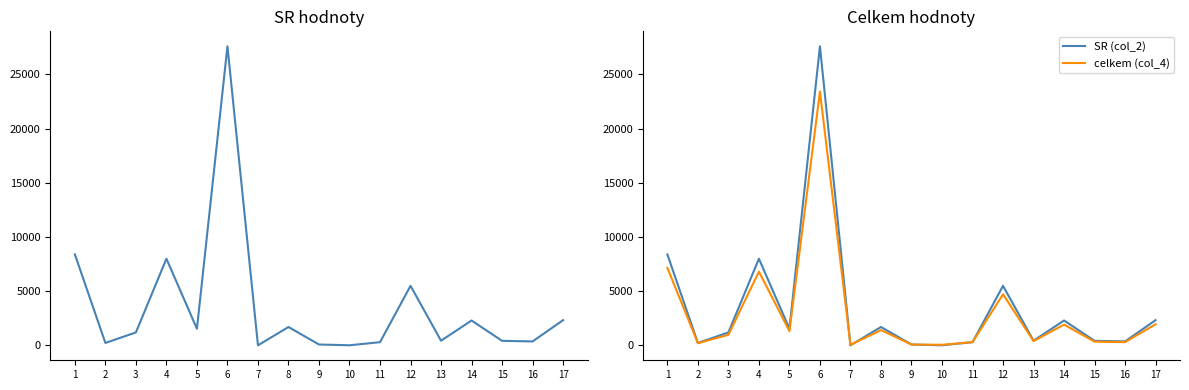

Is it true that SR (col_2) equals 1700.0 at 8?

True